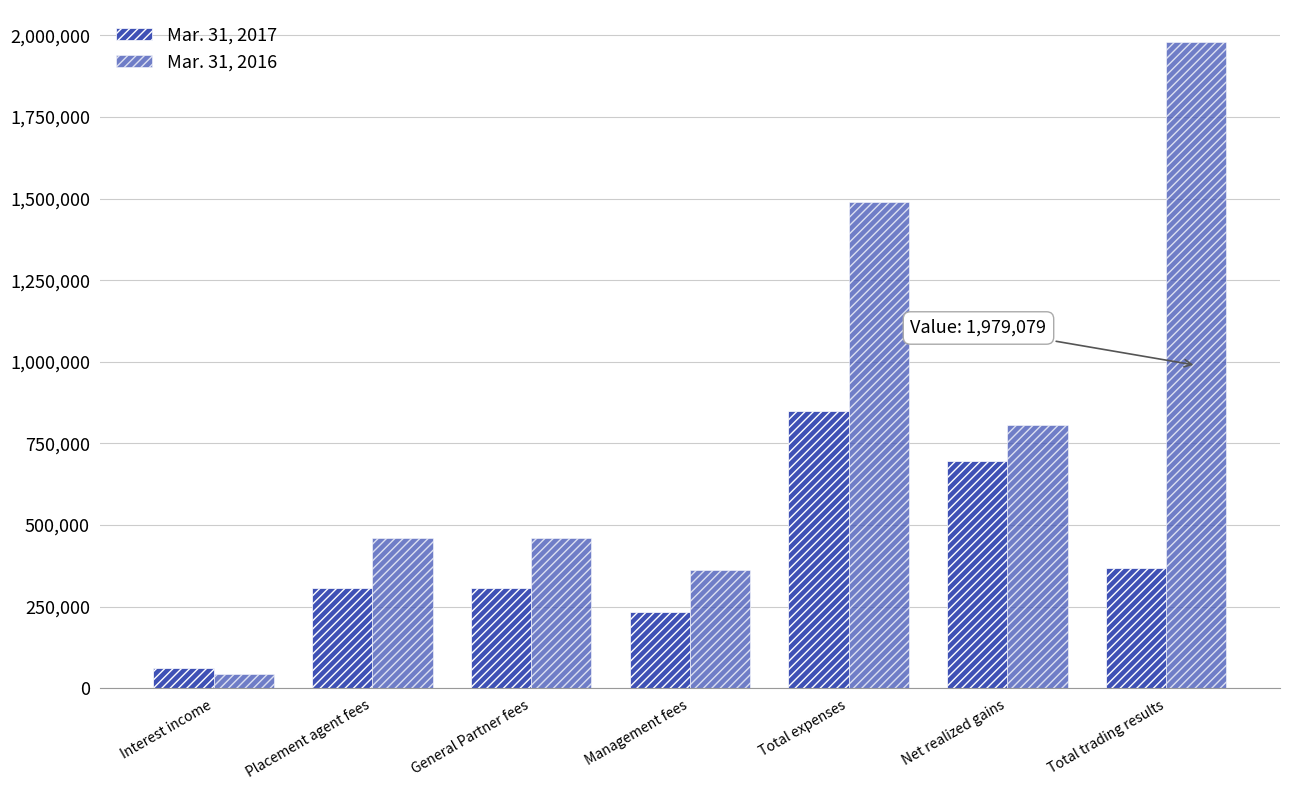

How many distinct data groups are displayed?

2